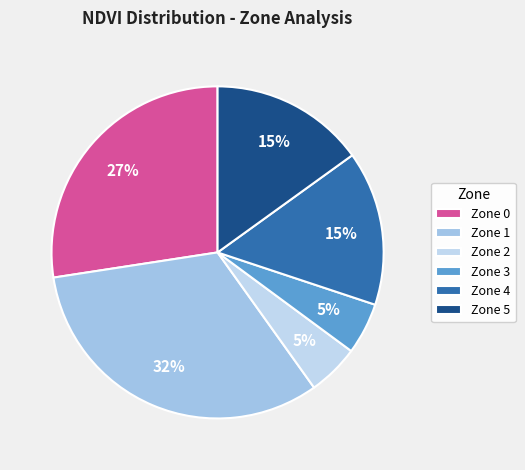

How many segments does this pie chart have?

6